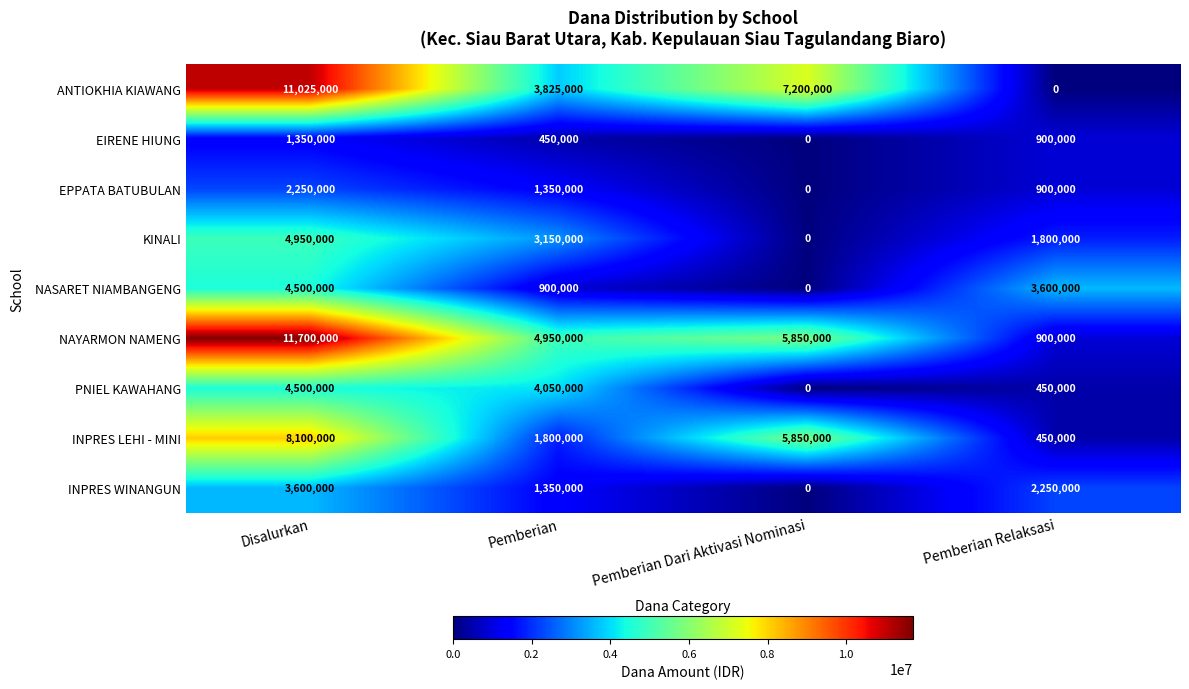

What is the sum of the ANTIOKHIA KIAWANG values at Pemberian and Pemberian Dari Aktivasi Nominasi?

11025000